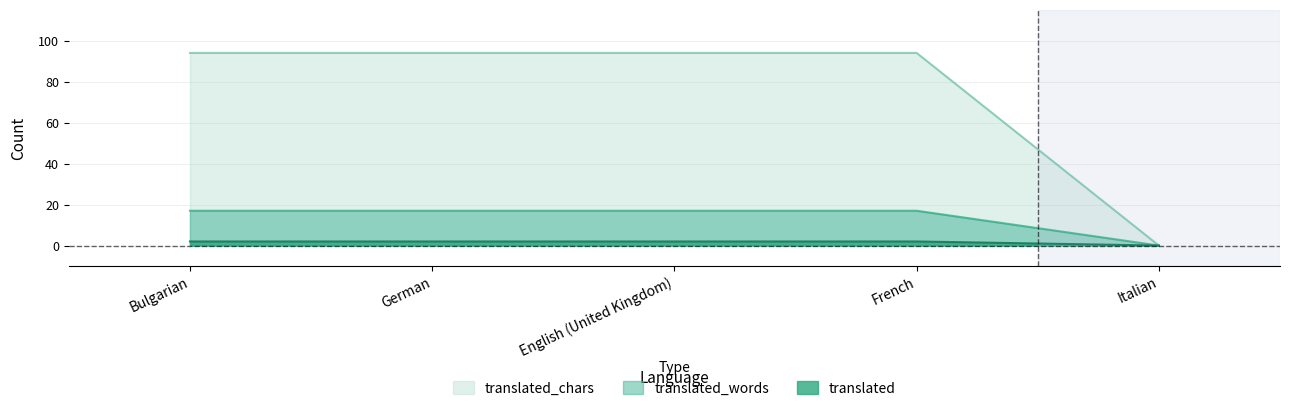

Rank the categories by translated_chars value from highest to lowest.

Bulgarian, German, English (United Kingdom), French, Italian